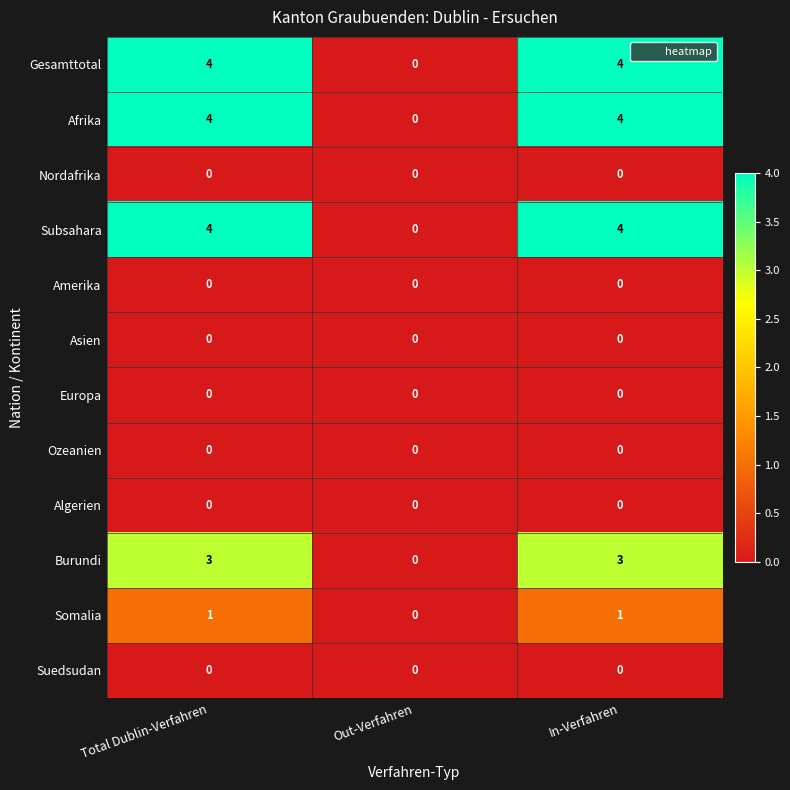

True or false: Subsahara has a value of 0 at Out-Verfahren.

True